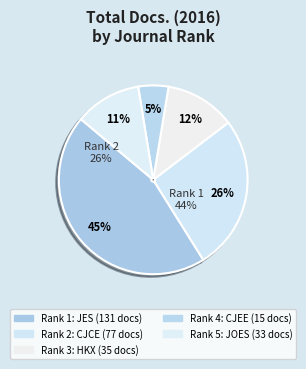

Combined, what portion of the pie is Chinese Journal of Environmental Engineering and Huanjing Kexue Xuebao?

17.2%